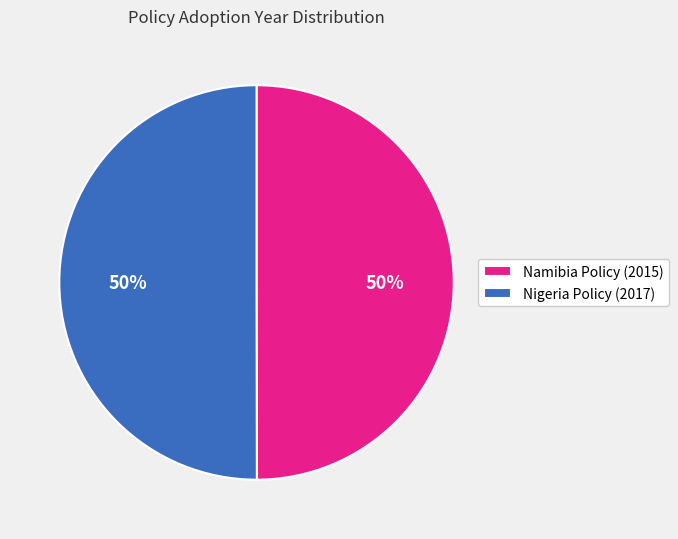

Approximately how many times larger is the value at Namibia Policy (2015) compared to Nigeria Policy (2017)?

1.0